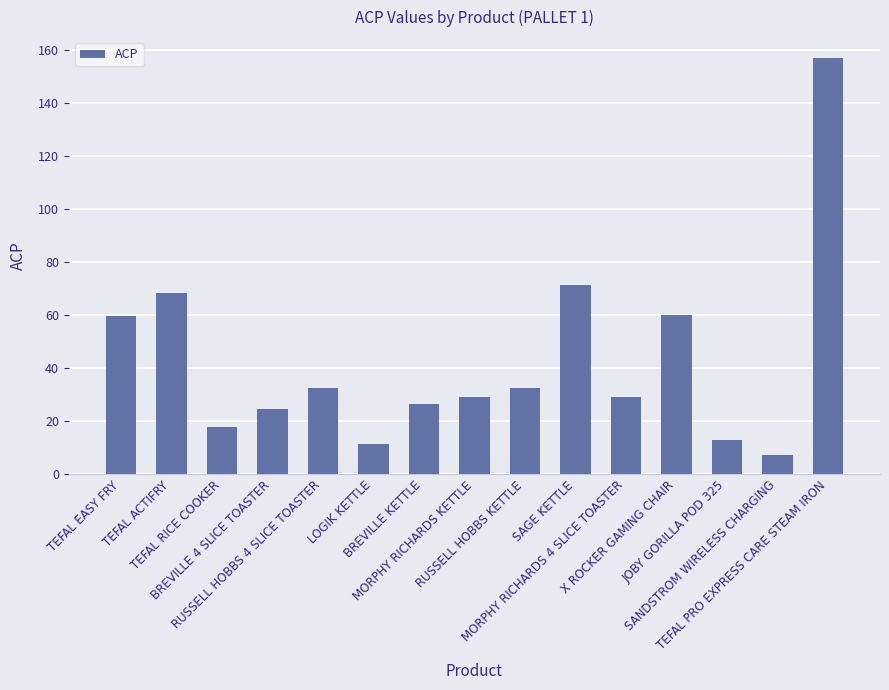

What is the approximate value at SAGE KETTLE?

71.3